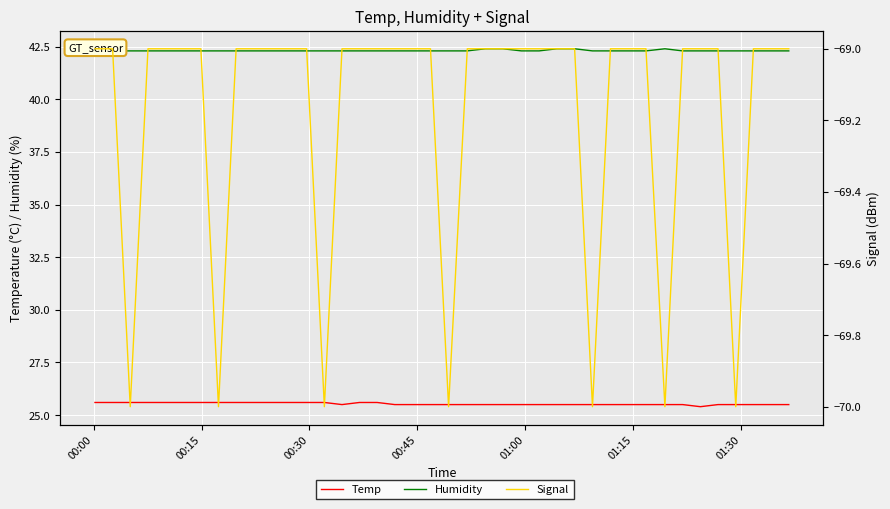

Is it true that Humidity equals 42.3 at 01:00?

True